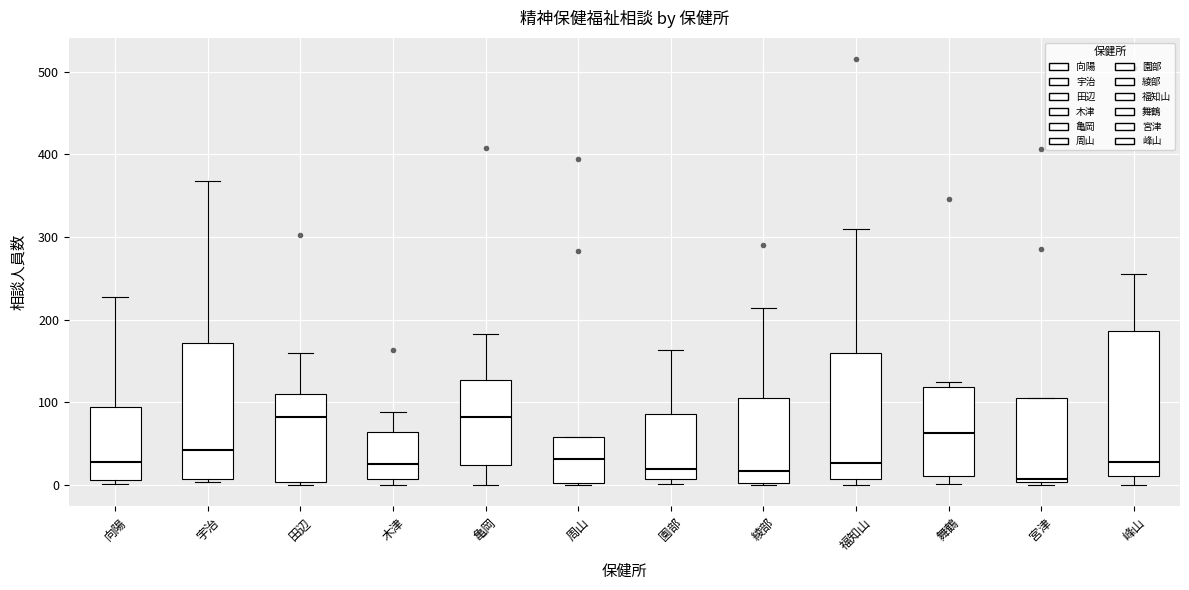

Which box is the tallest, from its lower edge to its upper edge?

峰山